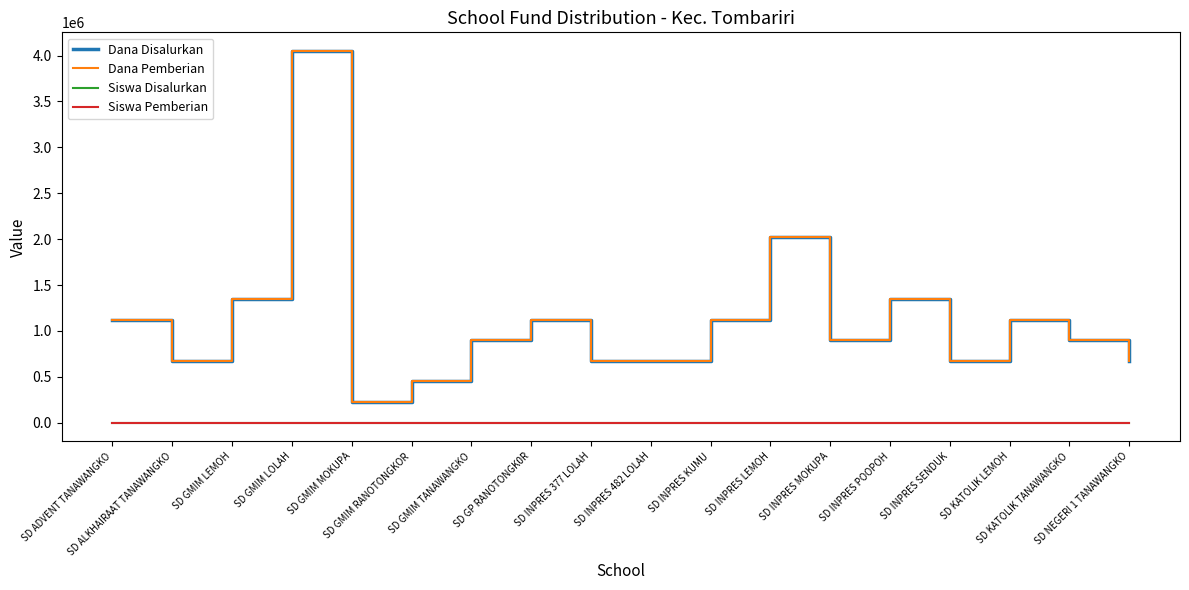

Reading right to left, list all the values displayed in this chart.

Dana Disalurkan: 675000	900000	1125000	675000	1350000	900000	2025000	1125000	675000	675000	1125000	900000	450000	225000	4050000	1350000	675000	1125000
Dana Pemberian: 675000	900000	1125000	675000	1350000	900000	2025000	1125000	675000	675000	1125000	900000	450000	225000	4050000	1350000	675000	1125000
Siswa Disalurkan: 3	4	5	3	6	4	9	5	3	3	5	4	2	1	18	6	3	5
Siswa Pemberian: 3	4	5	3	6	4	9	5	3	3	5	4	2	1	18	6	3	5